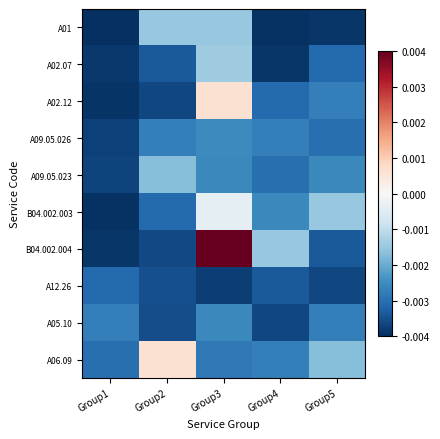

What is the maximum value shown in the chart?

4.0